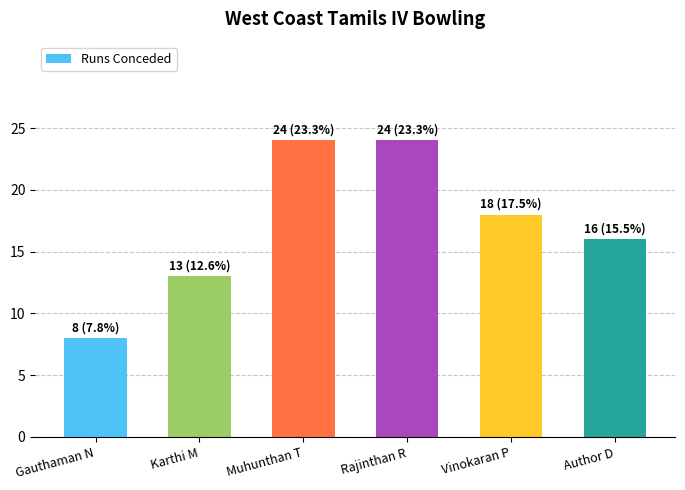

What position from the left is Rajinthan R?

4